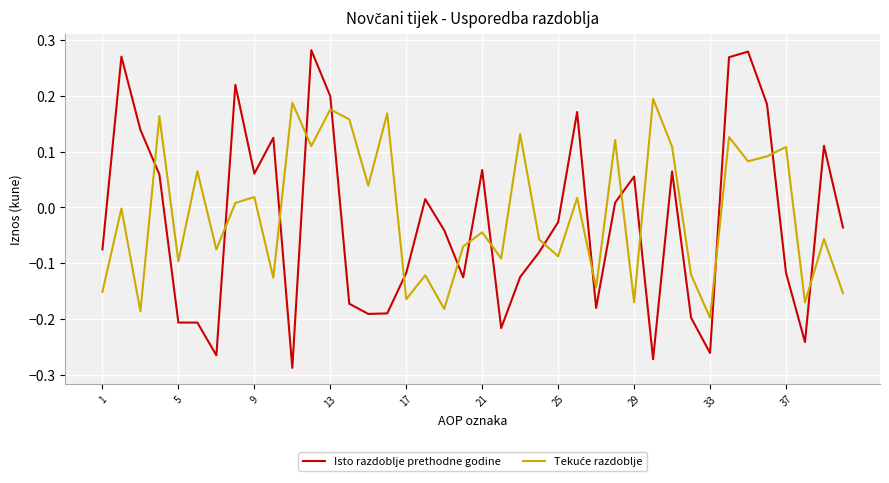

How many categories are shown in the chart?

40